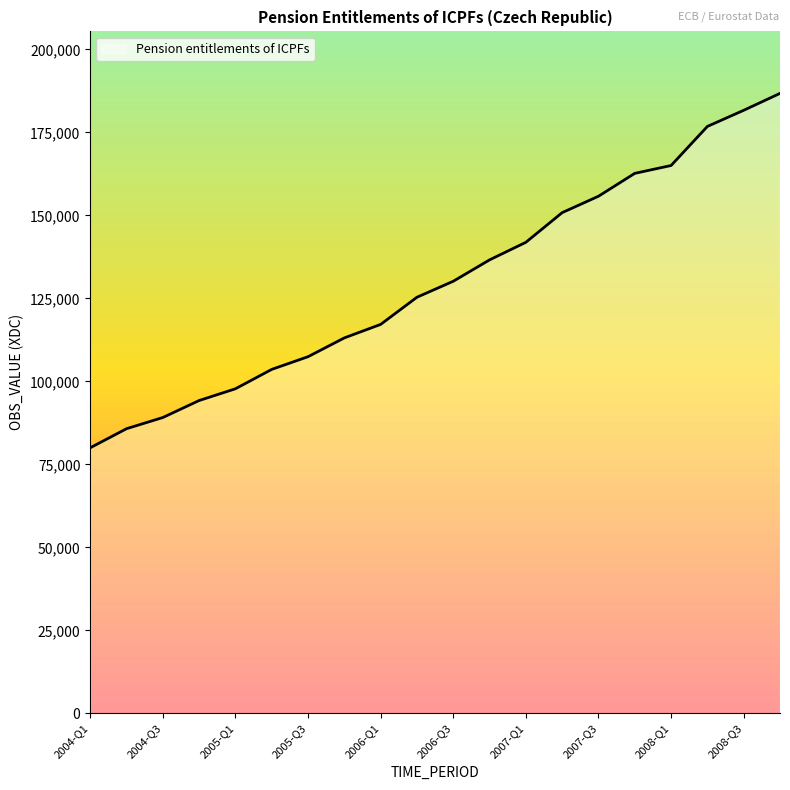

What is the minimum value shown in the chart?

80003